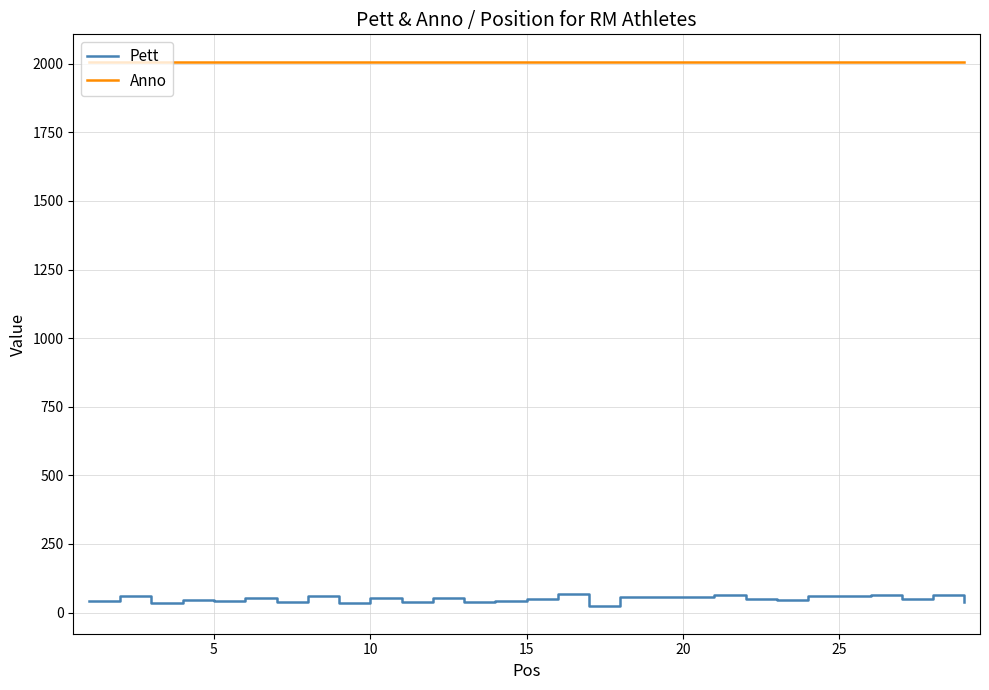

True or false: Pett has more than 2 interior local peaks.

True